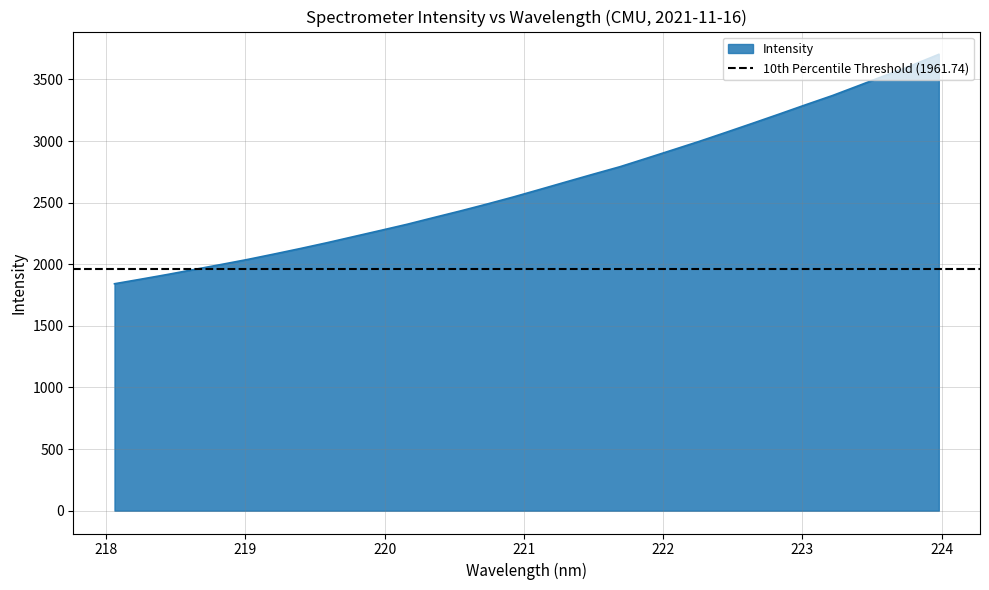

The chart shows a value of 2083.0 at 219.2067. True or false?

True